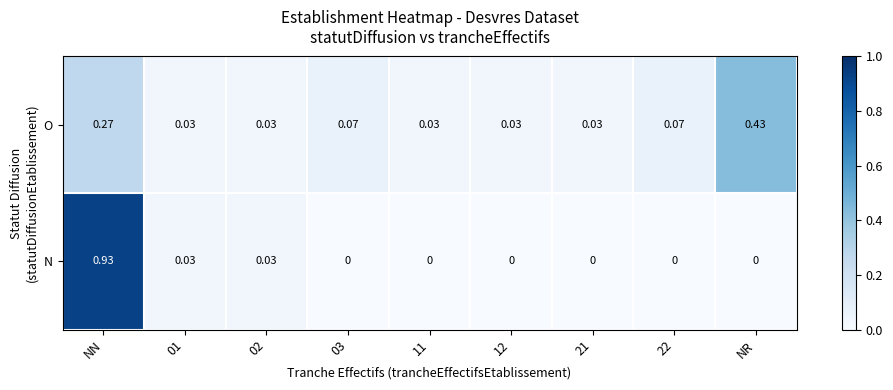

At which category is the sum across all series the highest?

NN